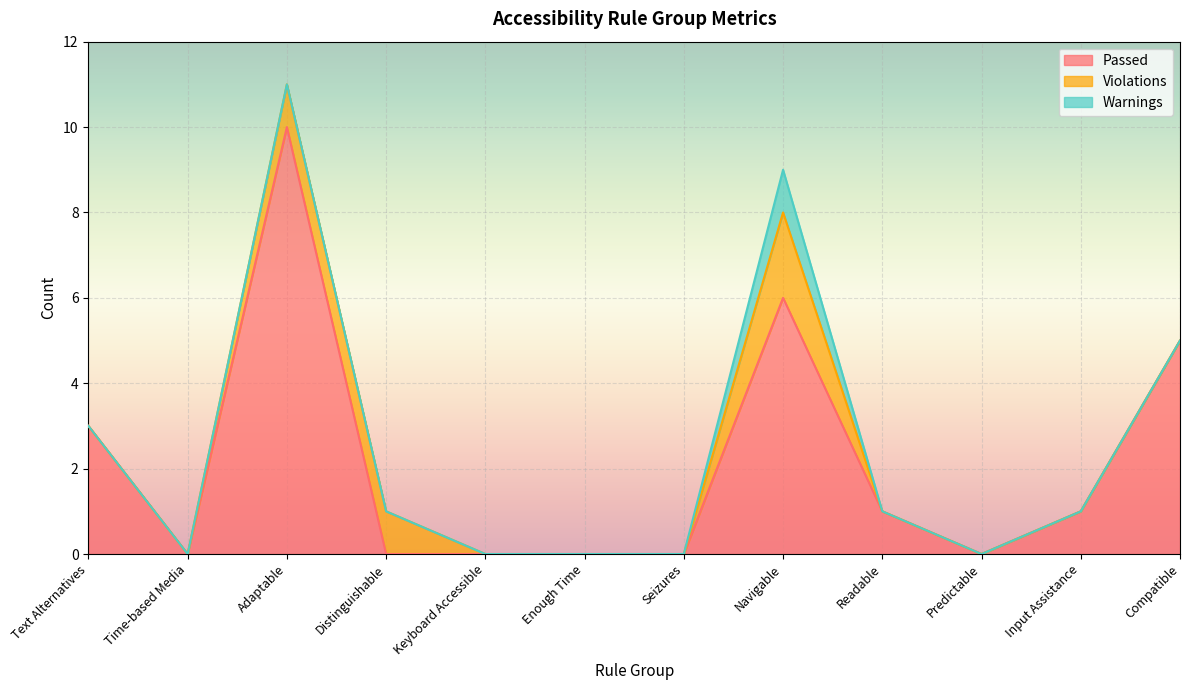

What are all the series names shown in the legend?

Passed, Violations, Warnings